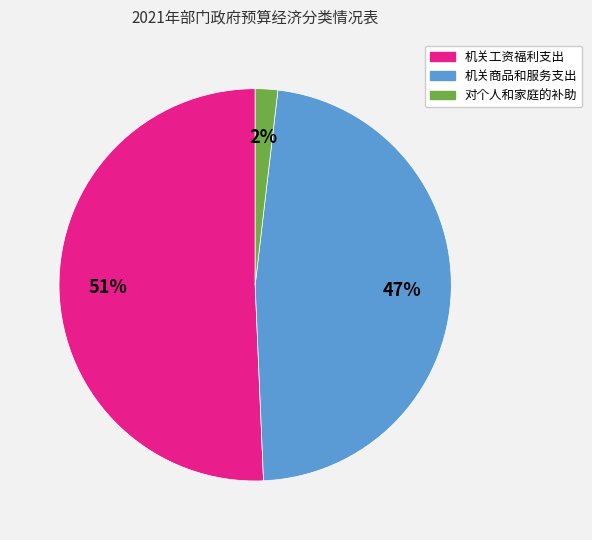

What percentage is the 机关商品和服务支出 slice, to the nearest percent?

47%